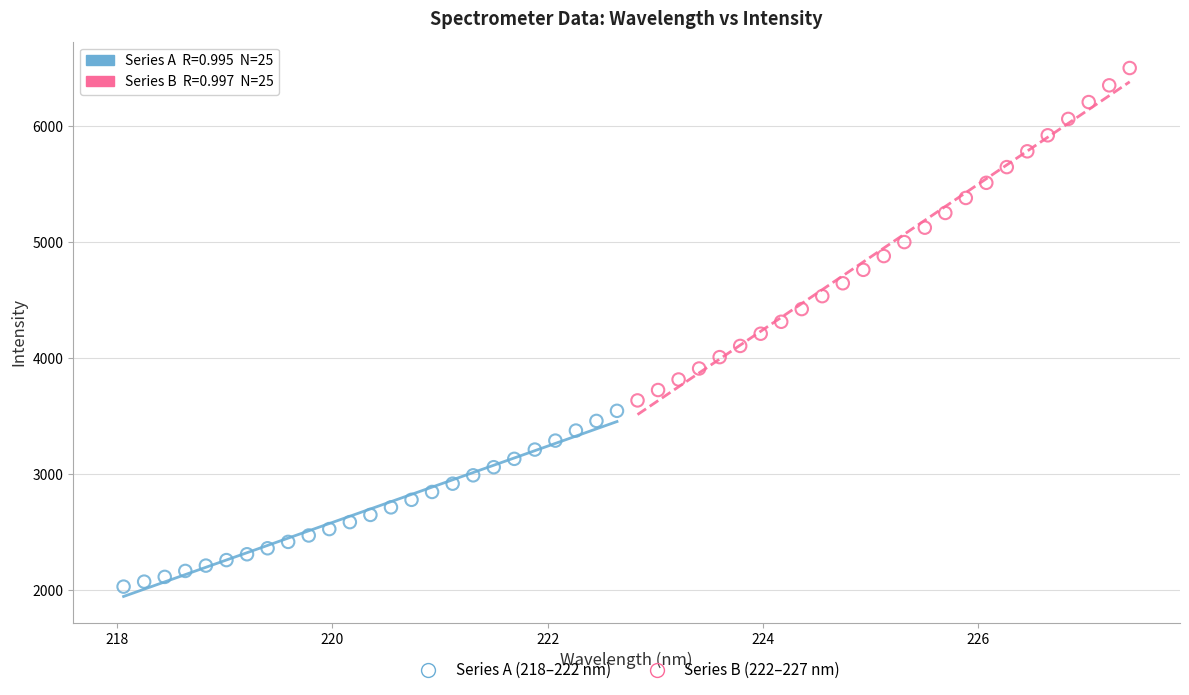

Which series reaches the minimum Y coordinate?

Series A (218–222 nm)